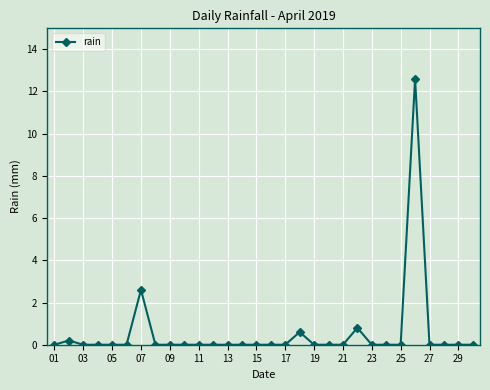

Reading left to right, what are all the values shown in this chart?

0.0	0.2	0.0	0.0	0.0	0.0	2.6	0.0	0.0	0.0	0.0	0.0	0.0	0.0	0.0	0.0	0.0	0.6	0.0	0.0	0.0	0.8	0.0	0.0	0.0	12.6	0.0	0.0	0.0	0.0